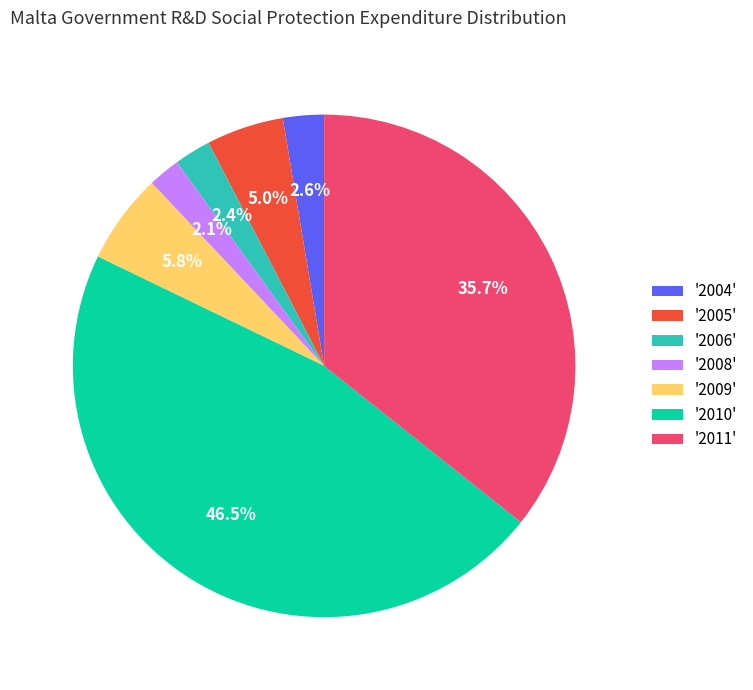

Which has a higher value, '2011' or '2004'?

'2011'